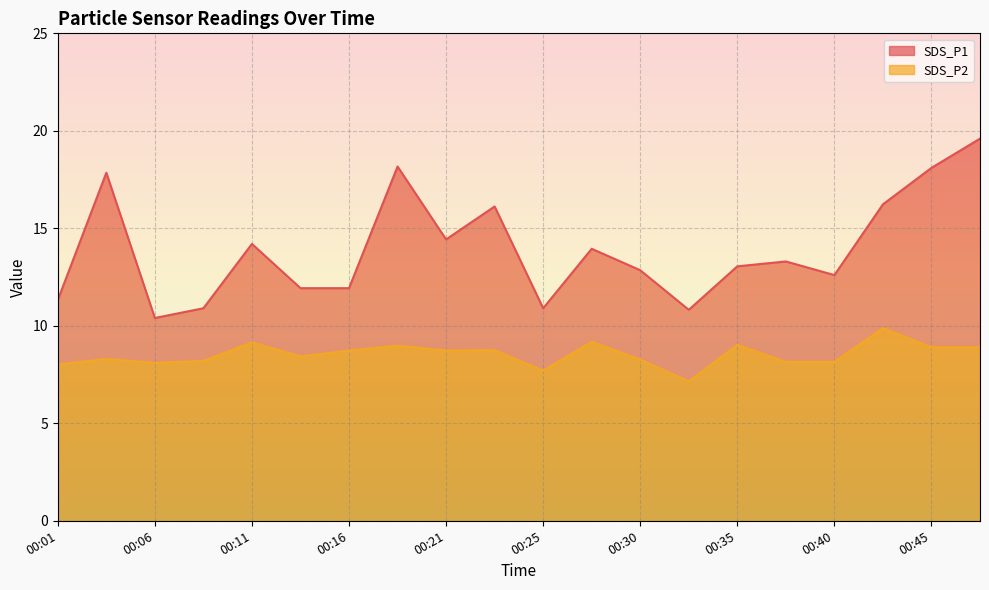

True or false: SDS_P2 and SDS_P1 cross at least once.

False